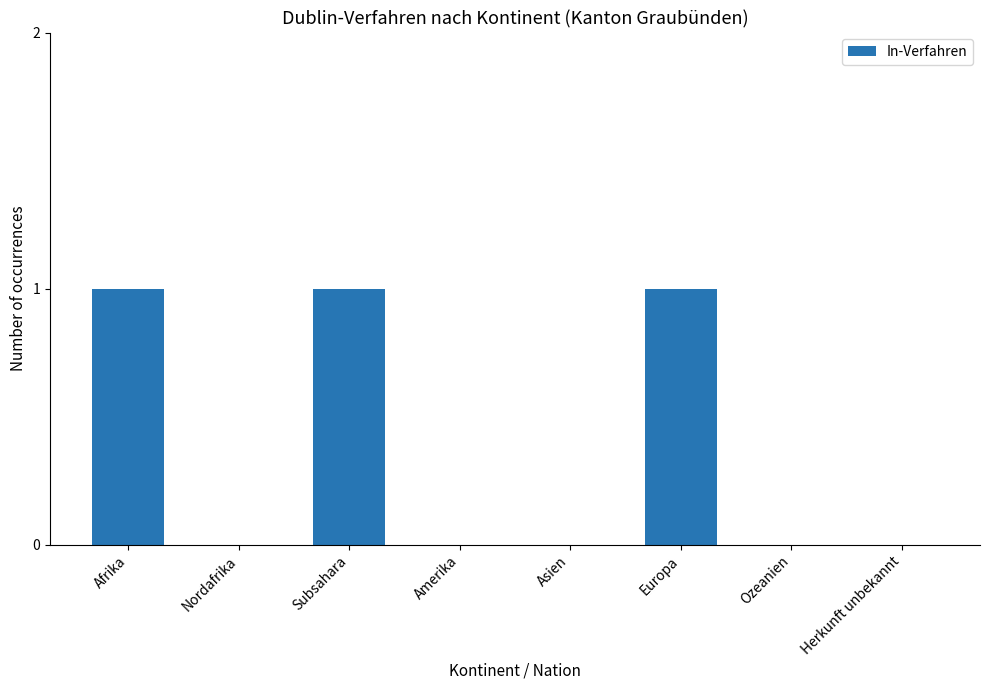

What is the sum of all values?

3